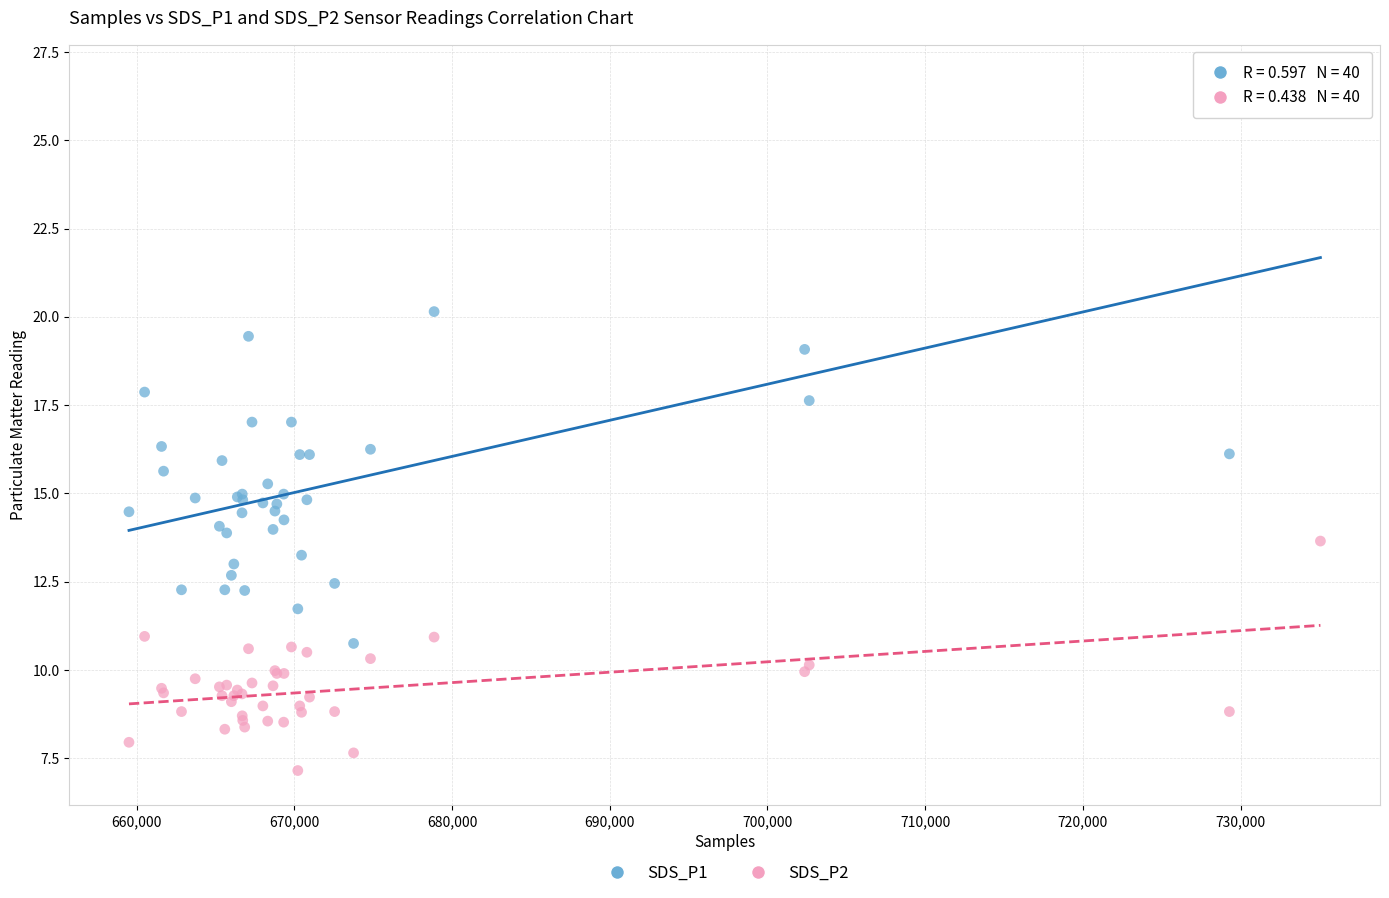

Which series reaches the minimum Y coordinate?

SDS_P2